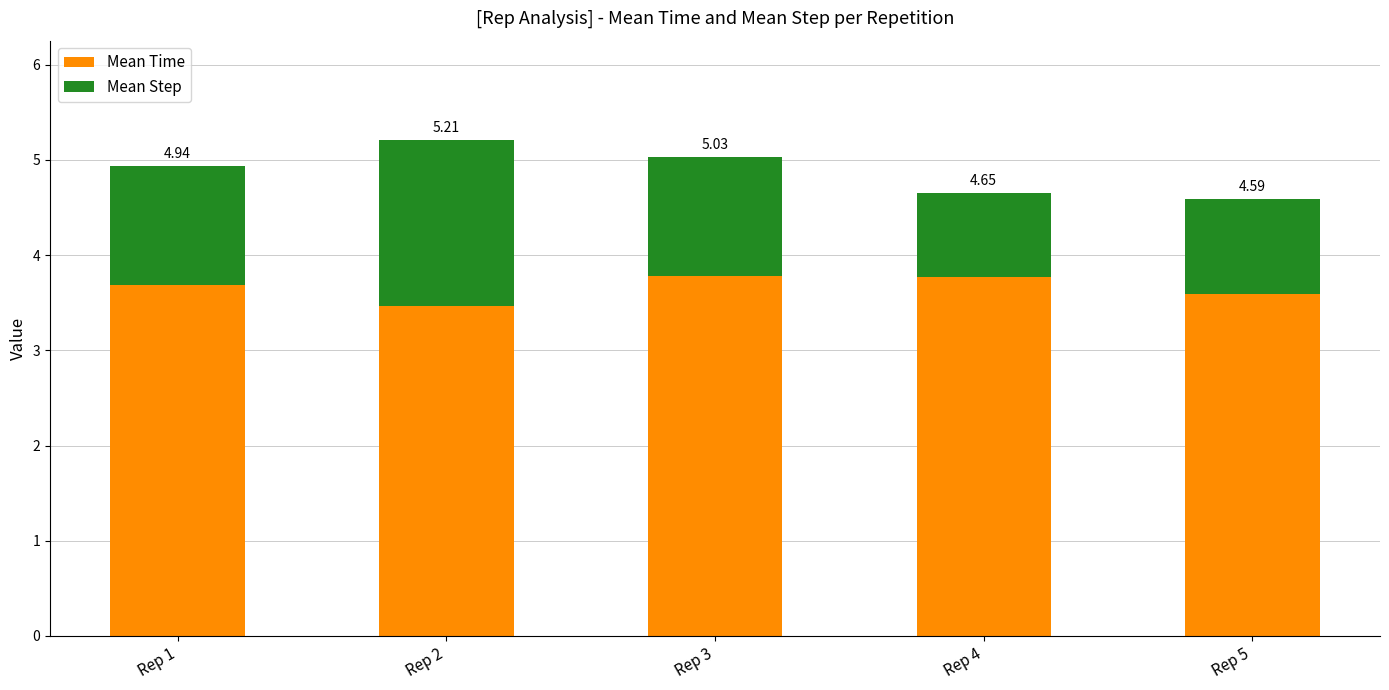

What are all the series names shown in the legend?

Mean Time, Mean Step